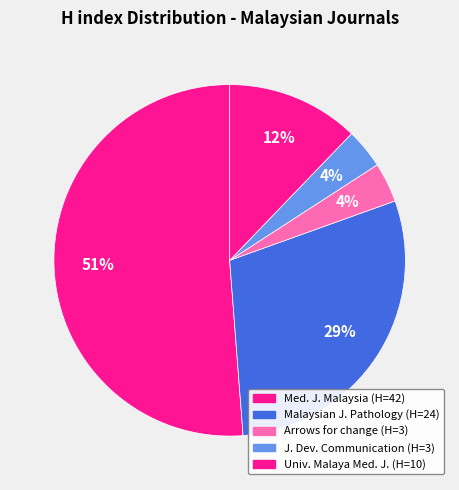

What is the largest slice in the pie chart?

Medical Journal of Malaysia